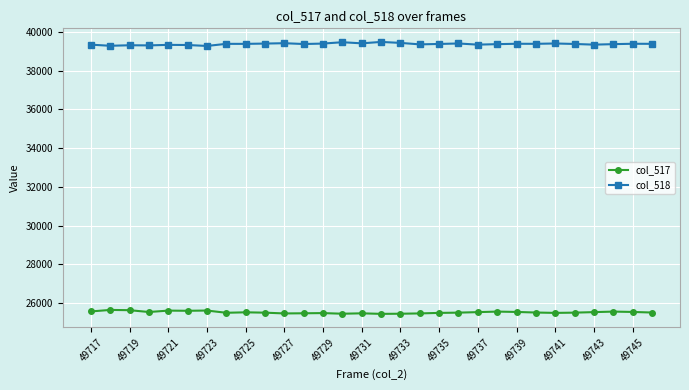

True or false: col_518 has more than 2 points higher than both neighbors.

True